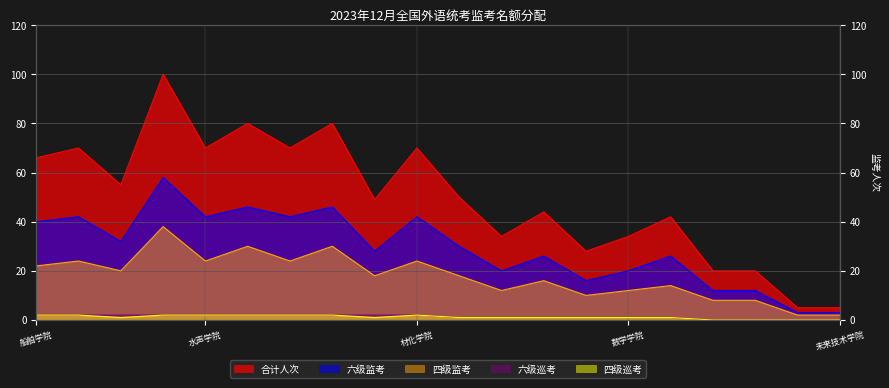

How many data points in 六级监考 are above 30?

9